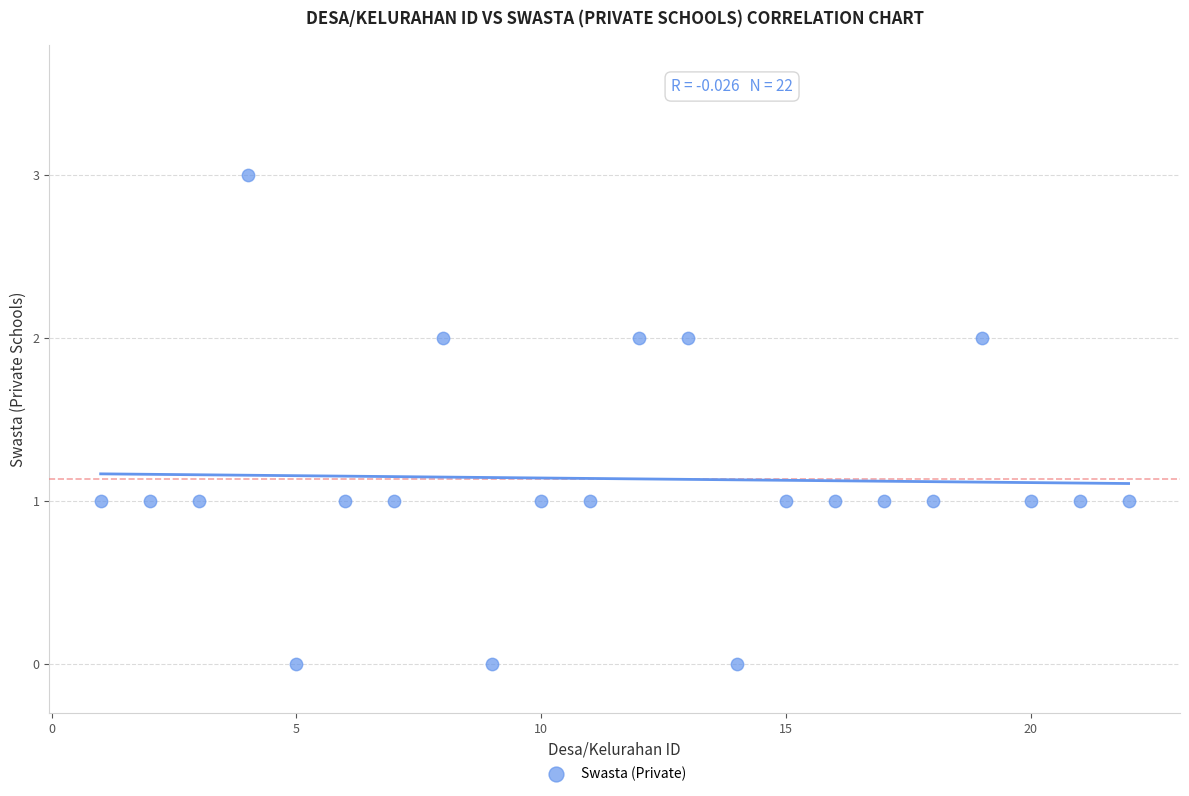

What is the range of Y values (max minus min)?

3